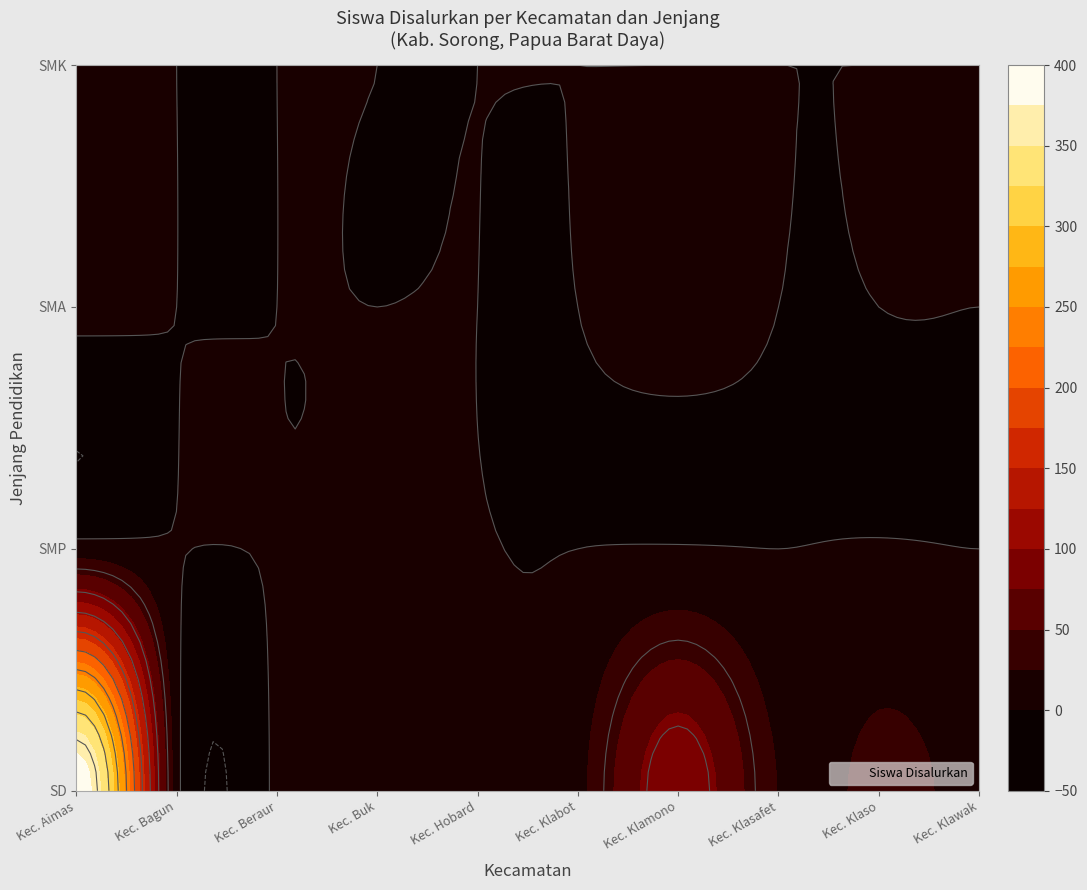

The value of Kec. Aimas (Pemekaran 2023) at SMP is 11. True or false?

True